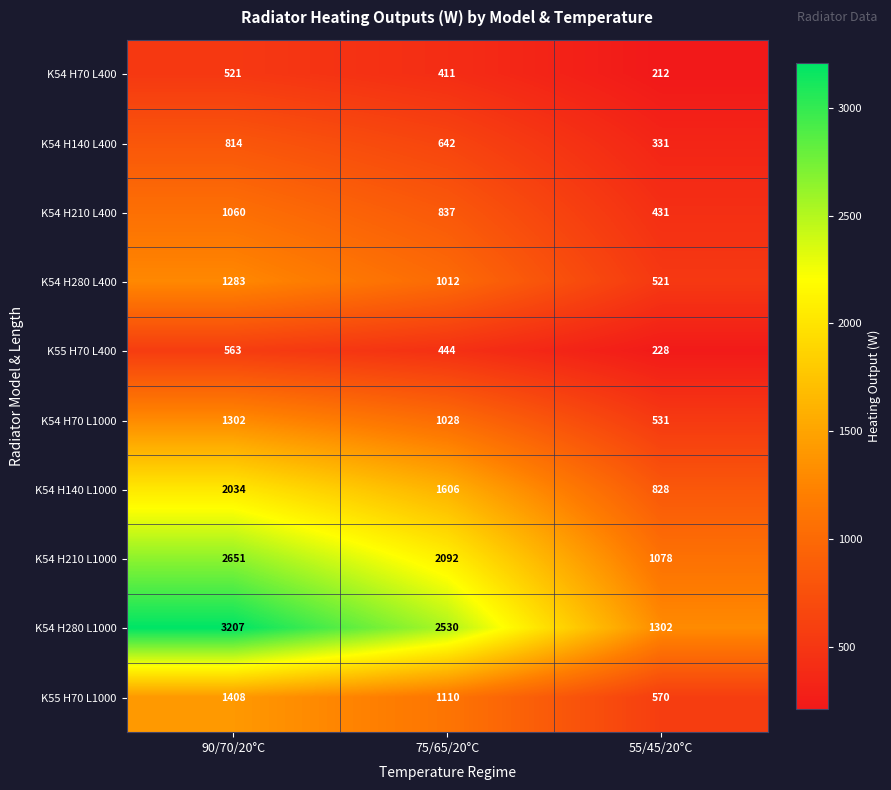

What is the sum of the K54 H210 L1000 values at 75/65/20°C and 55/45/20°C?

3170